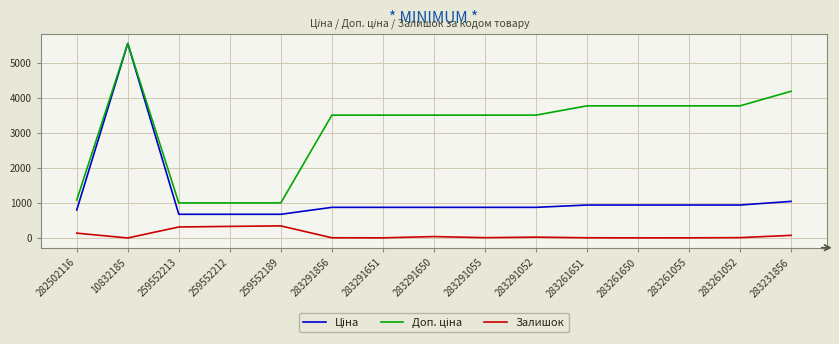

Which label corresponds to the largest value in the chart?

10832185